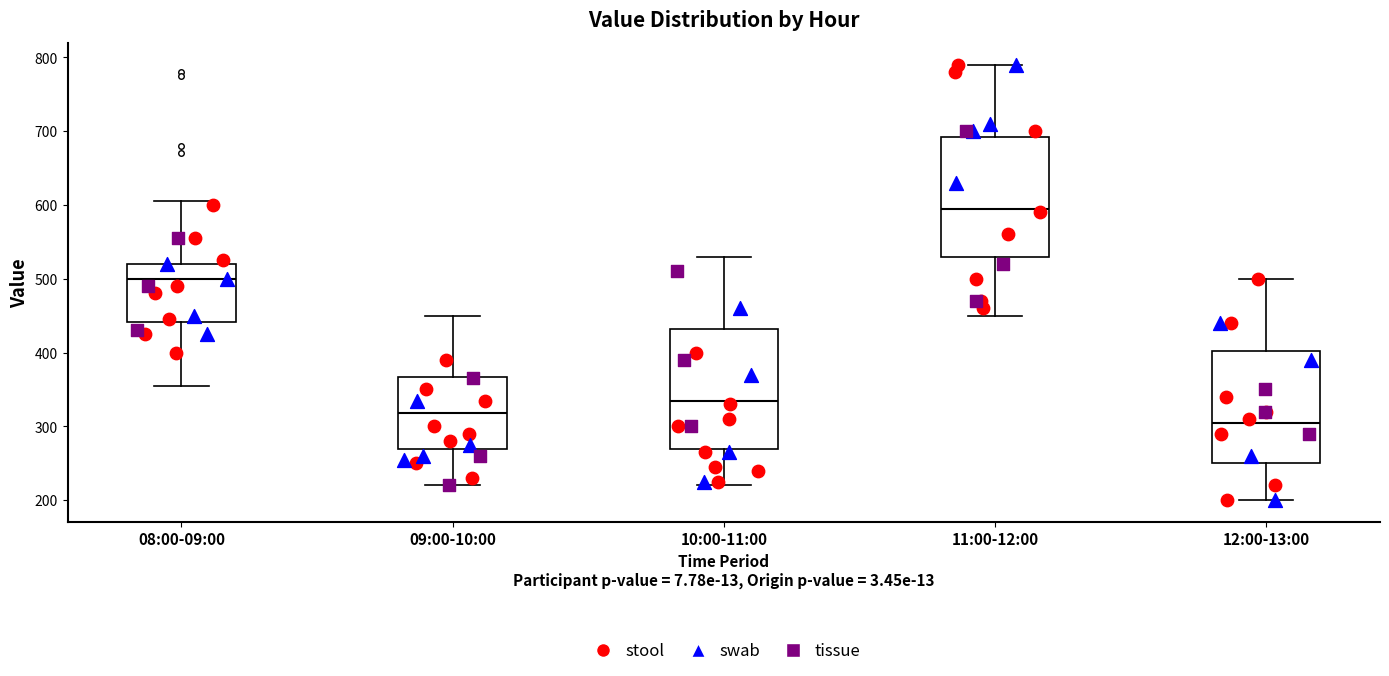

Reading left to right, read every box against the y-axis: the position of its median line, the range the box covers, and the ends of its whiskers. The values are not printed on the chart, so give them approximately, as read against the axis.

08:00-09:00: median 500, box 440 to 520, whiskers 360 to 610
09:00-10:00: median 320, box 270 to 370, whiskers 220 to 450
10:00-11:00: median 340, box 270 to 430, whiskers 220 to 530
11:00-12:00: median 600, box 530 to 690, whiskers 450 to 790
12:00-13:00: median 310, box 250 to 400, whiskers 200 to 500